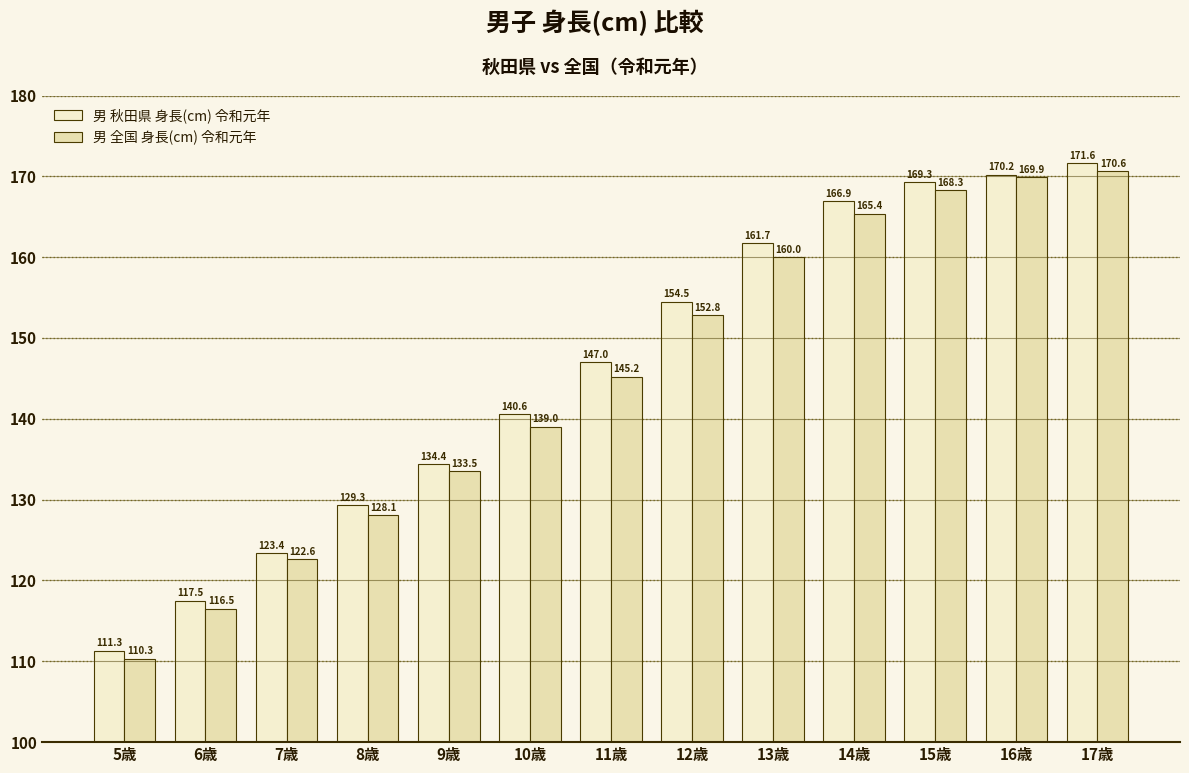

At which label does 男 全国 身長(cm) 令和元年 reach its peak?

17歳